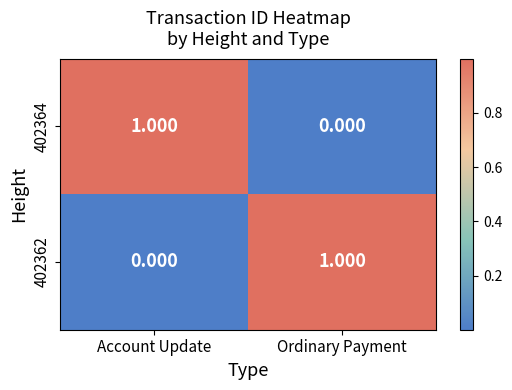

Rank the categories by 402362 value from highest to lowest.

Ordinary Payment, Account Update